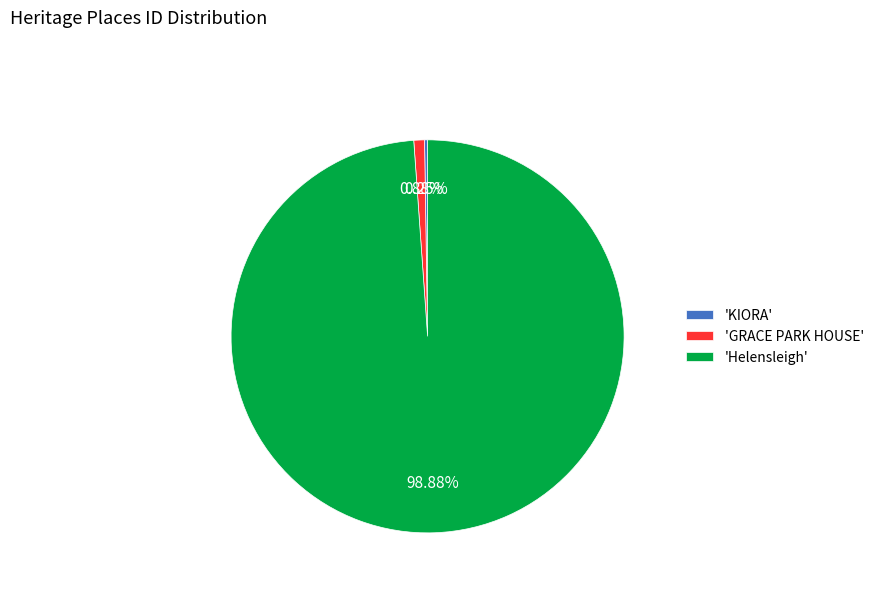

Is there a majority slice in this chart?

Yes